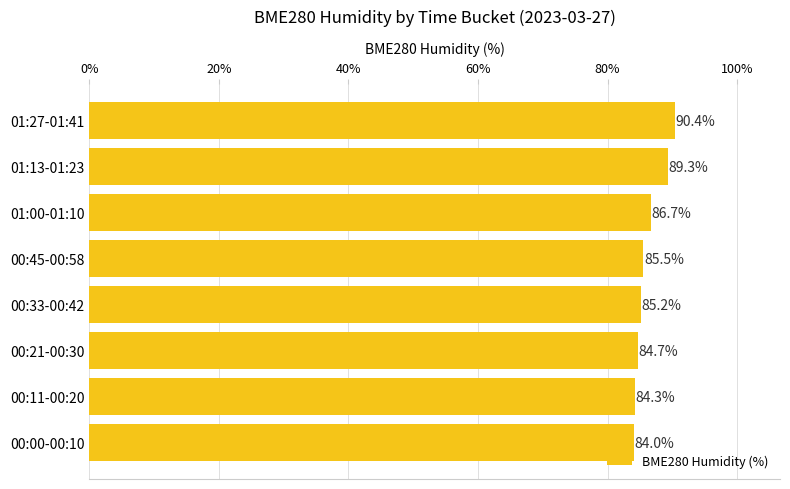

At which label is the value closest to 87?

01:00-01:10